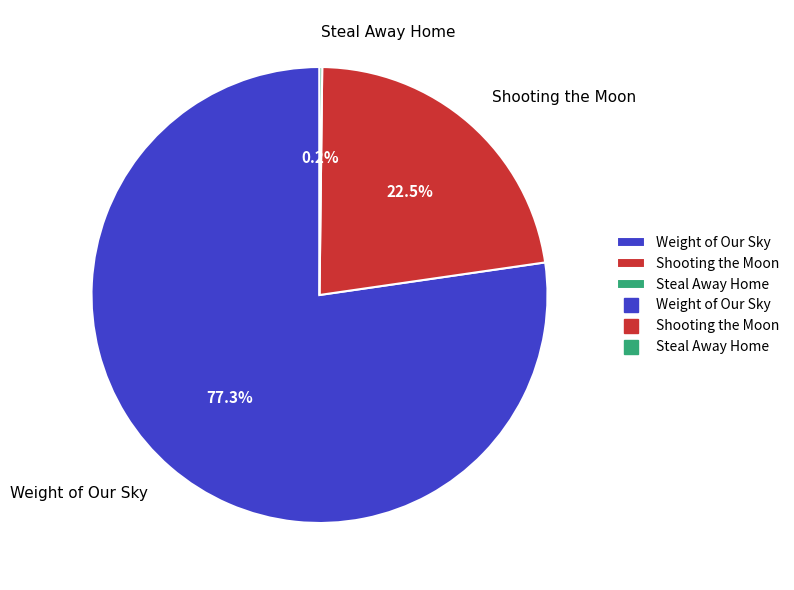

Which category accounts for the majority?

Weight of Our Sky